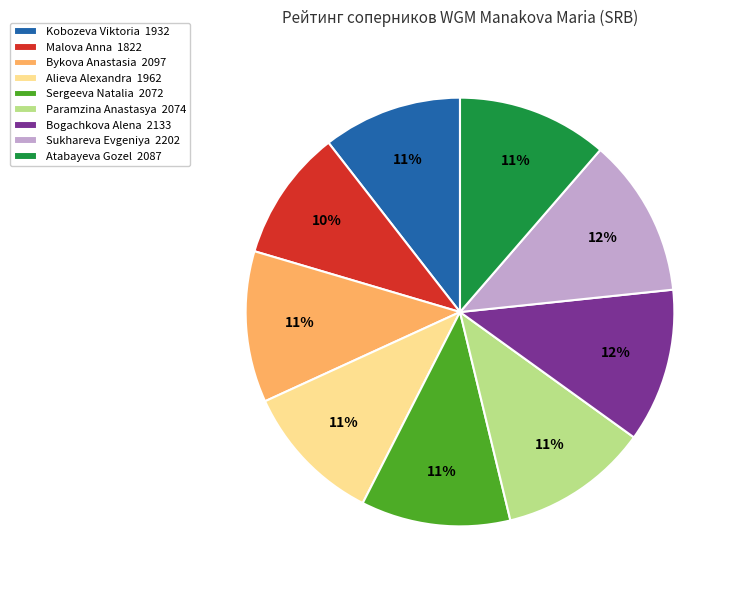

To the nearest percent, what percentage of the pie is Alieva Alexandra?

11%